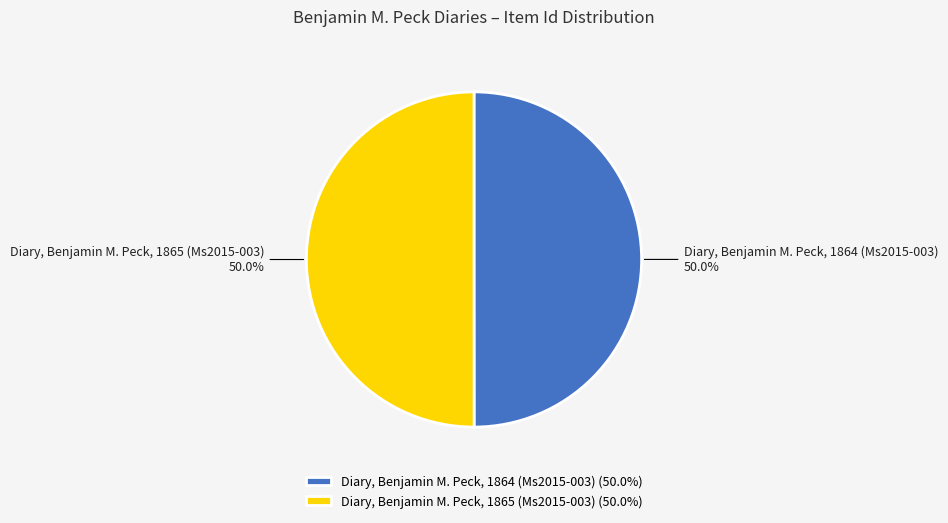

The Diary, Benjamin M. Peck, 1865 (Ms2015-003) slice represents 50% of the pie. True or false?

True